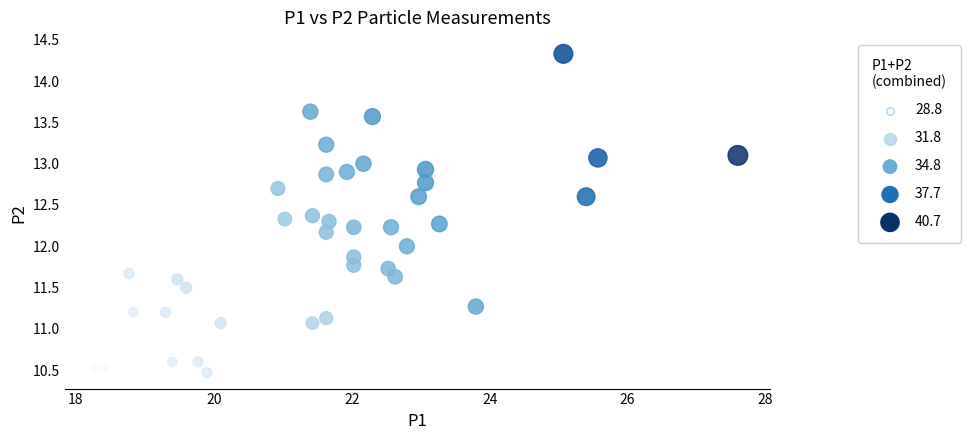

What is the range of Y values (max minus min)?

3.9